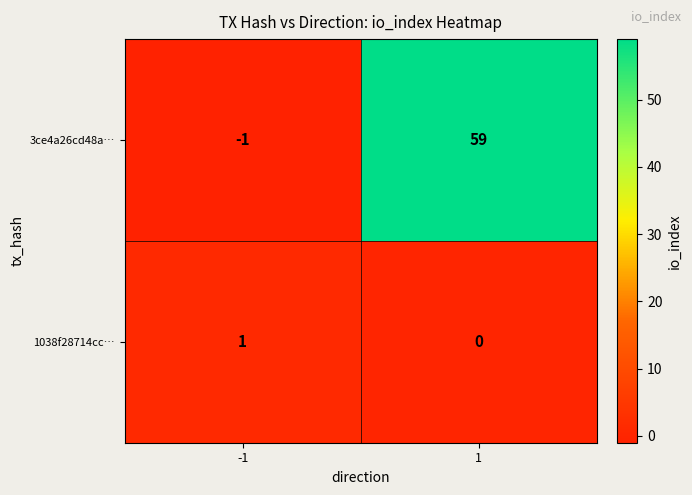

Reading left to right, list all the values displayed in this chart.

3ce4a26cd48a…: -1=-1	1=59
1038f28714cc…: -1=1	1=0